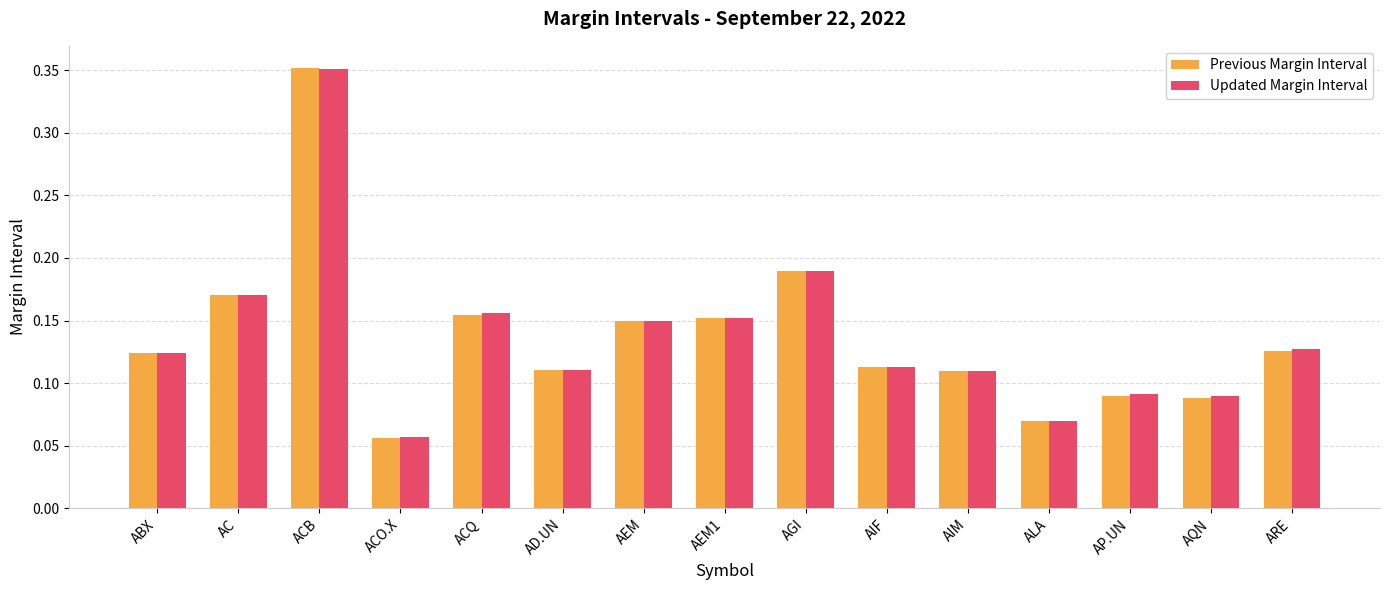

At which label does Updated Margin Interval reach its peak?

ACB